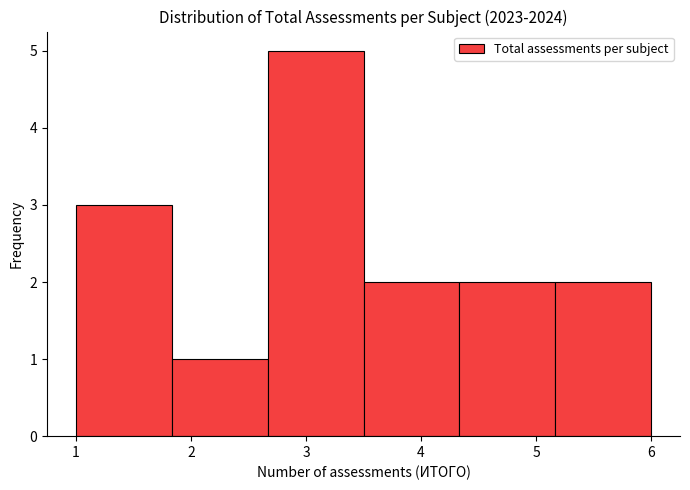

Reading left to right, list every bar in this chart as the range it spans on the x-axis followed by its height. Neither the bar edges nor the heights are printed on the chart, so give them approximately, as read against the axes.

1.0 to 1.8: 3
1.8 to 2.7: 1
2.7 to 3.5: 5
3.5 to 4.3: 2
4.3 to 5.2: 2
5.2 to 6.0: 2